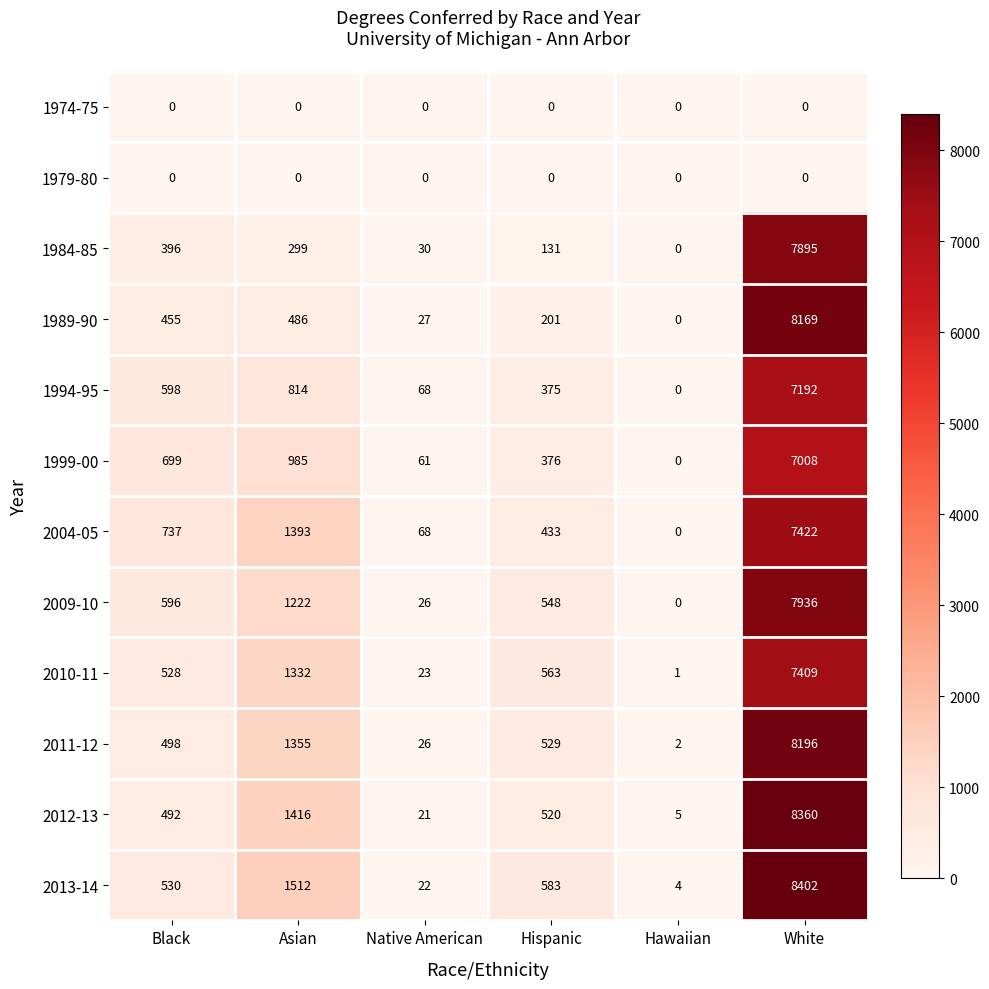

What is the greatest value displayed?

8402